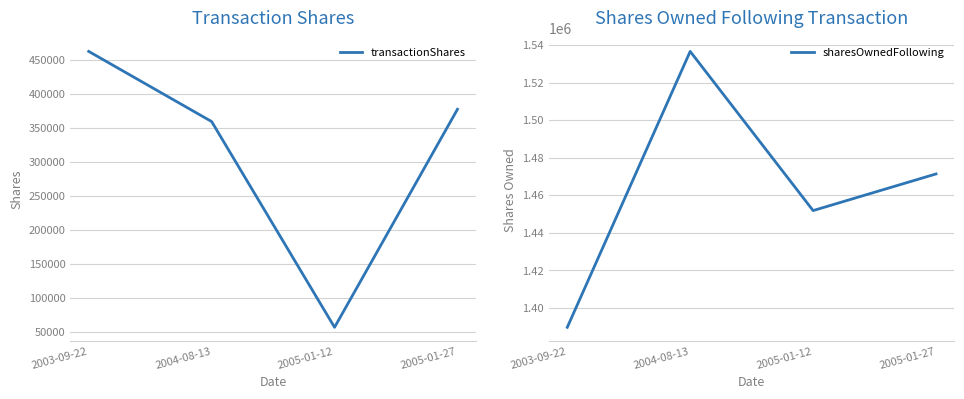

Which category has the highest value across all series?

2004-08-13